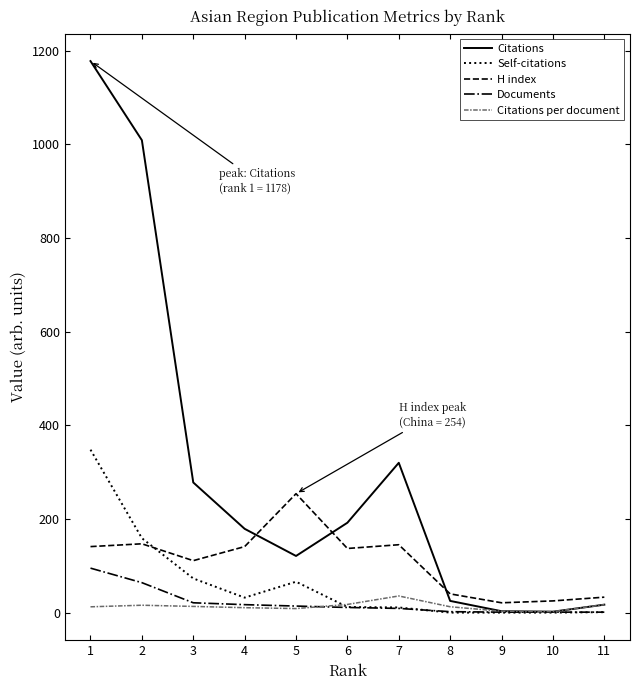

What are all the series names shown in the legend?

Citations, Self-citations, H index, Documents, Citations per document